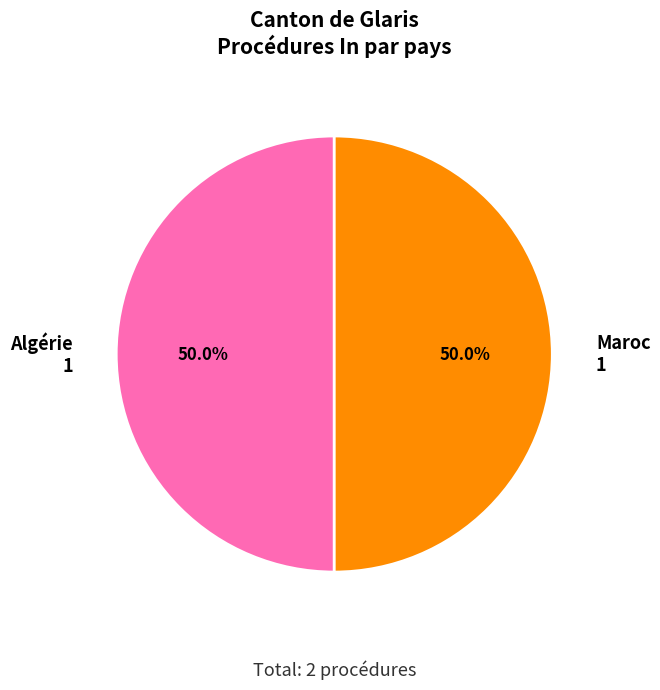

Combined, do Algérie and Maroc account for over 50%?

Yes